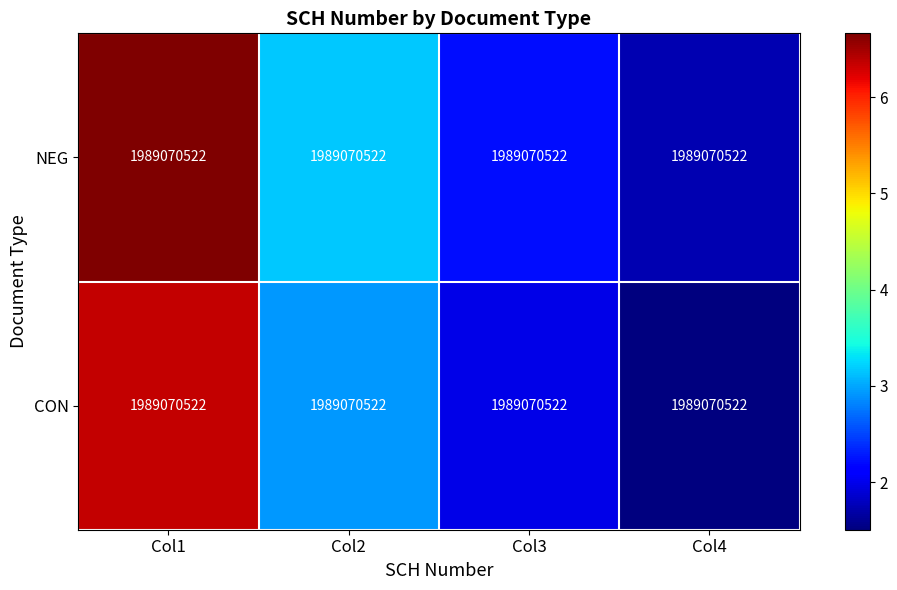

What is the approximate value of CON at Col4?

1.5